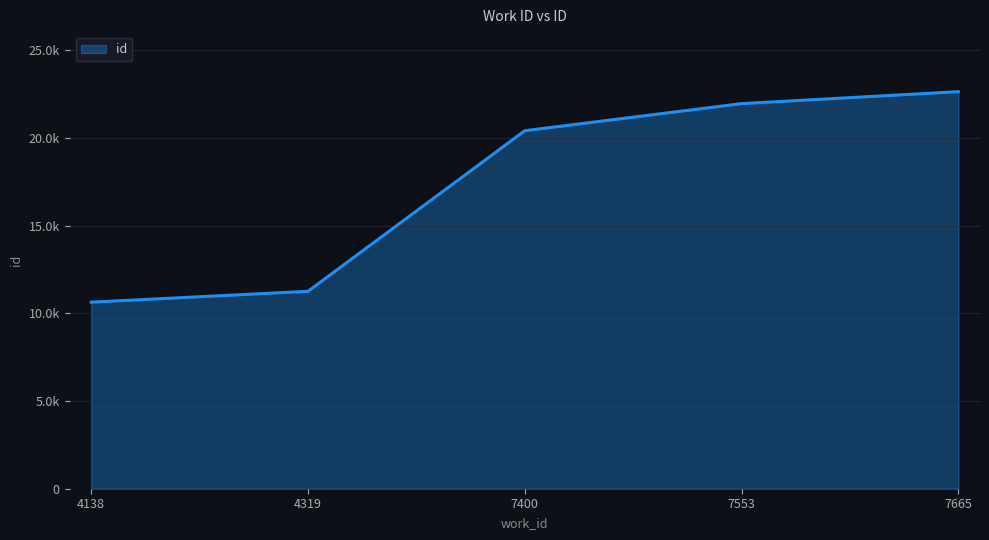

The chart shows a value of 11256 at 4319. True or false?

True